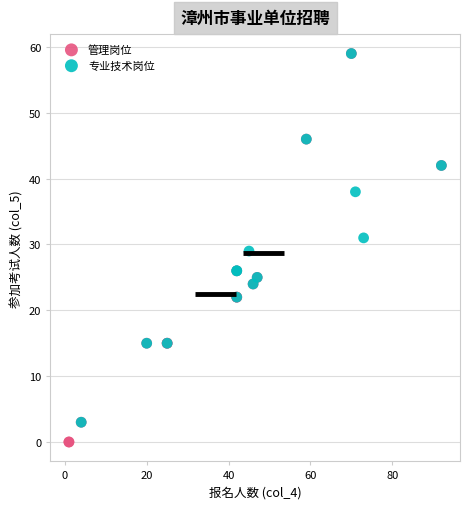

What are all the series names shown in the legend?

管理岗位, 专业技术岗位